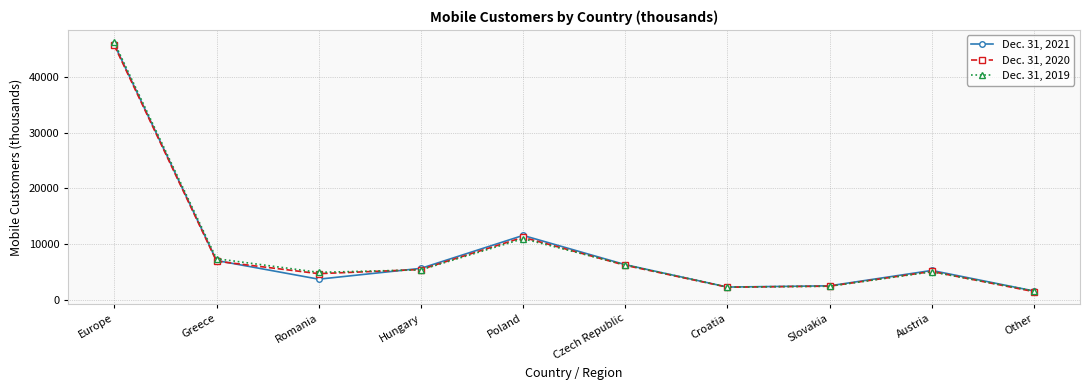

Where do Dec. 31, 2021 and Dec. 31, 2020 first cross each other?

Greece and Romania